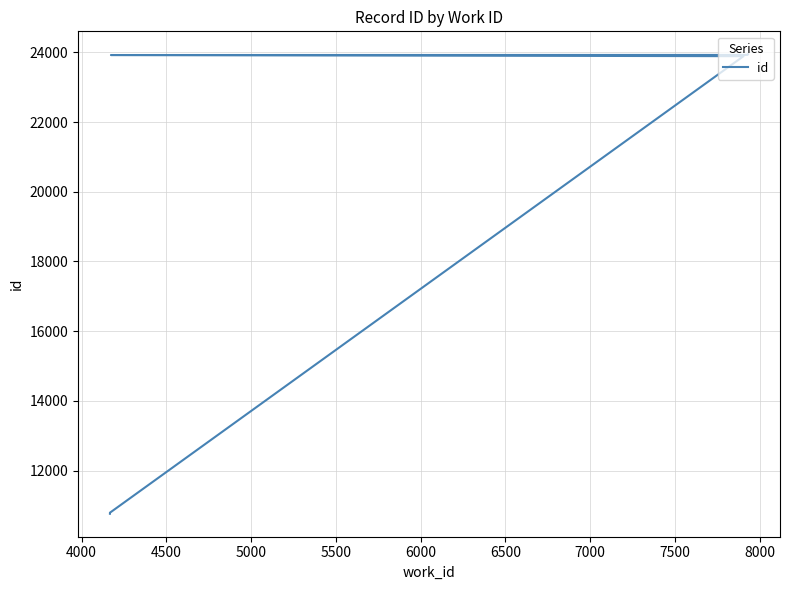

What is the value of the 7th point from the left?

23929